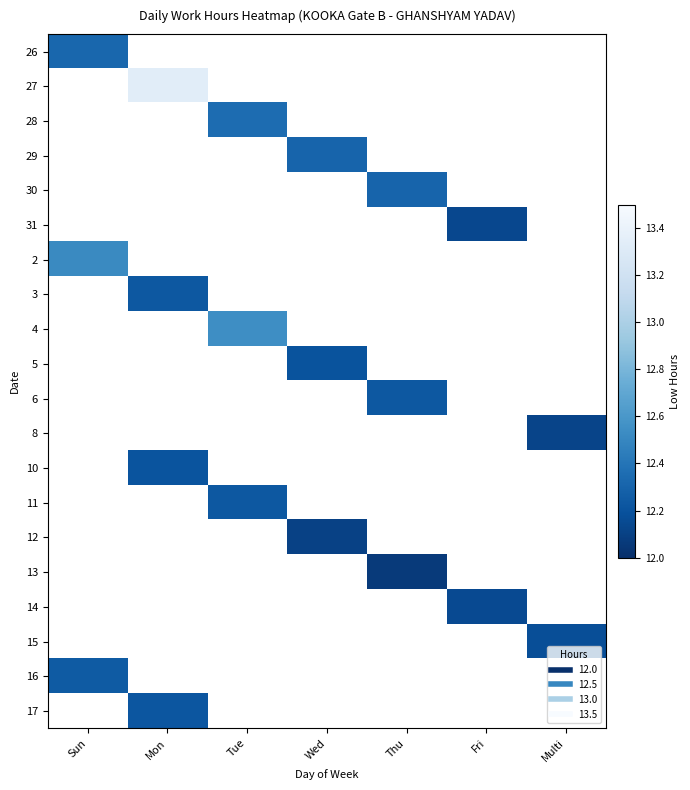

At which category does the chart reach its peak across all series?

Mon